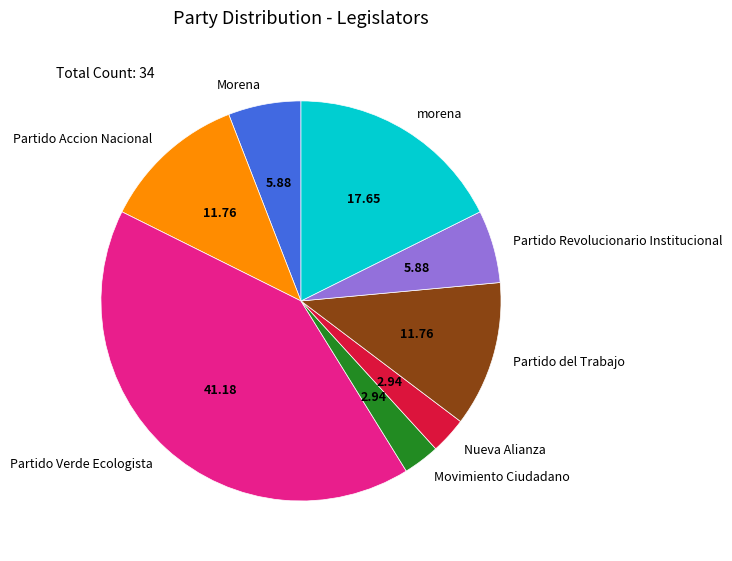

Does Morena represent more than half of the total?

No